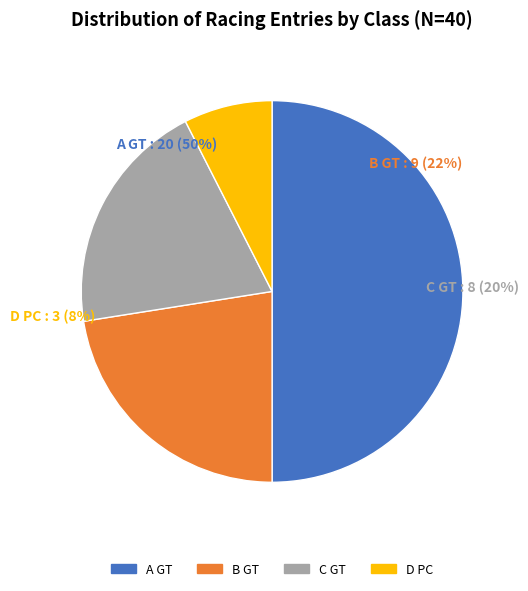

Combined, what portion of the pie is A GT and B GT?

72.5%